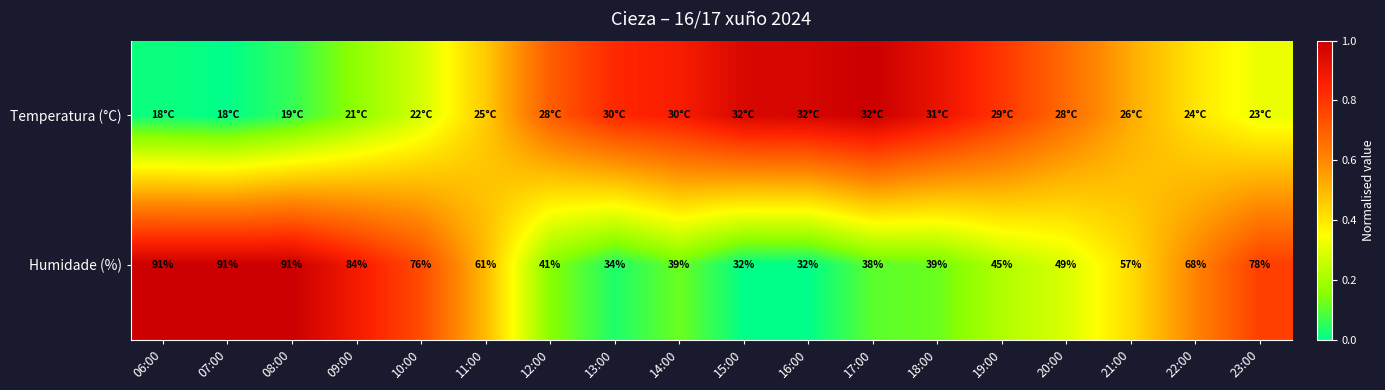

What is the difference between the highest and lowest values at 08:00?

0.9